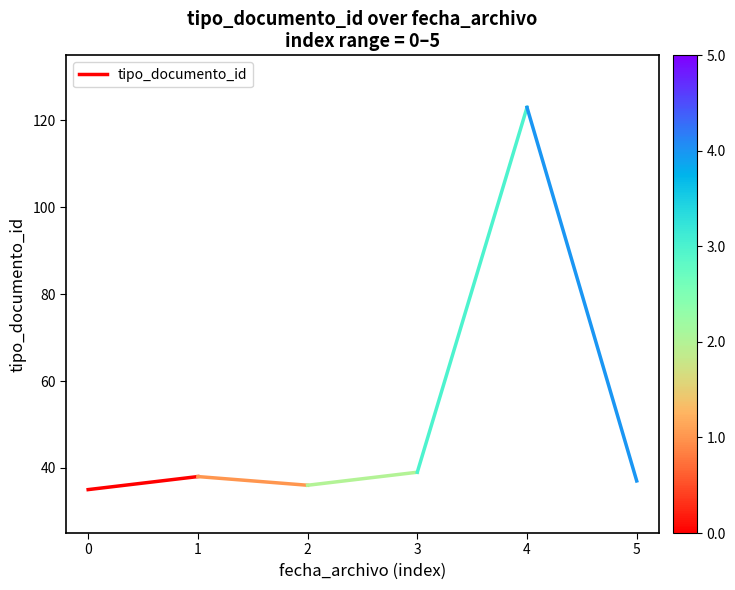

Is it true that the value at 0 is 12?

False